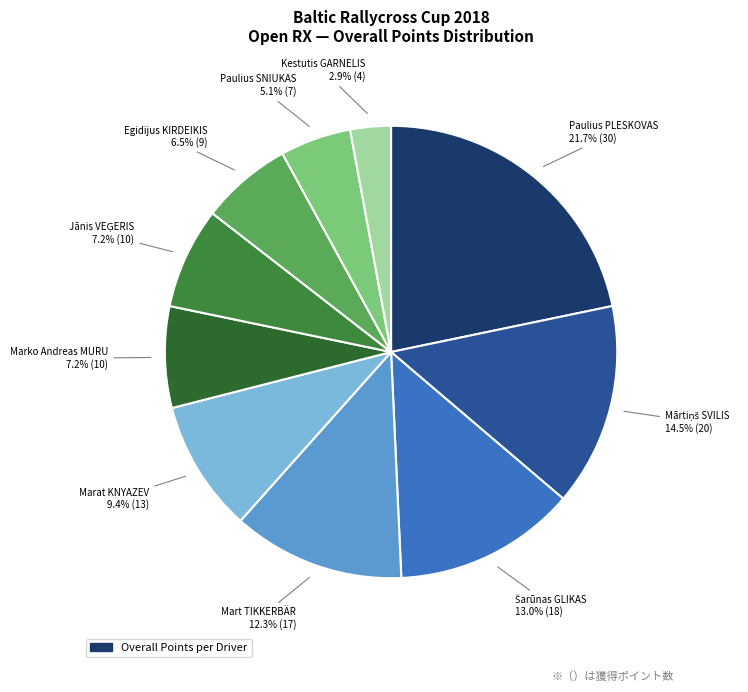

To the nearest percent, what is the average slice percentage?

10%